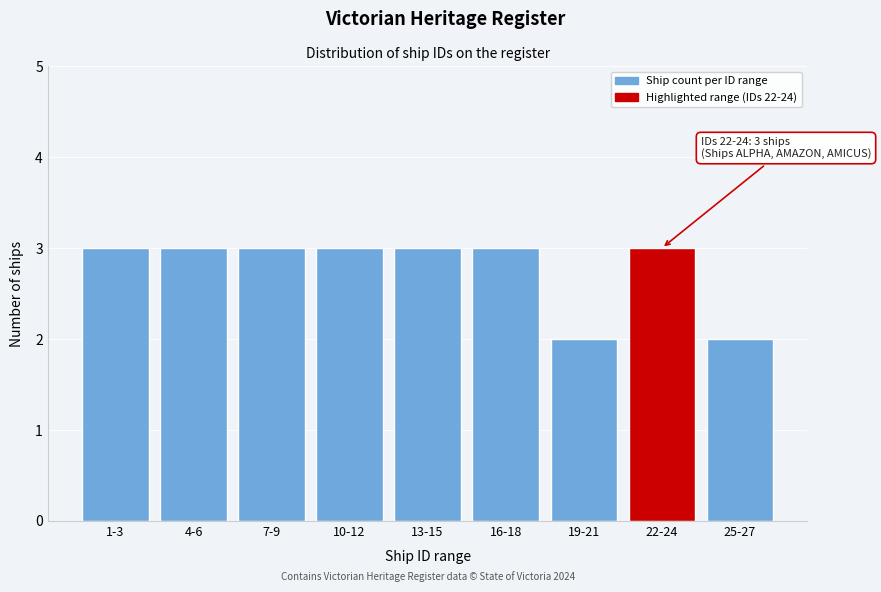

Reading left to right, extract all data points from this chart.

3	3	3	3	3	3	2	3	2